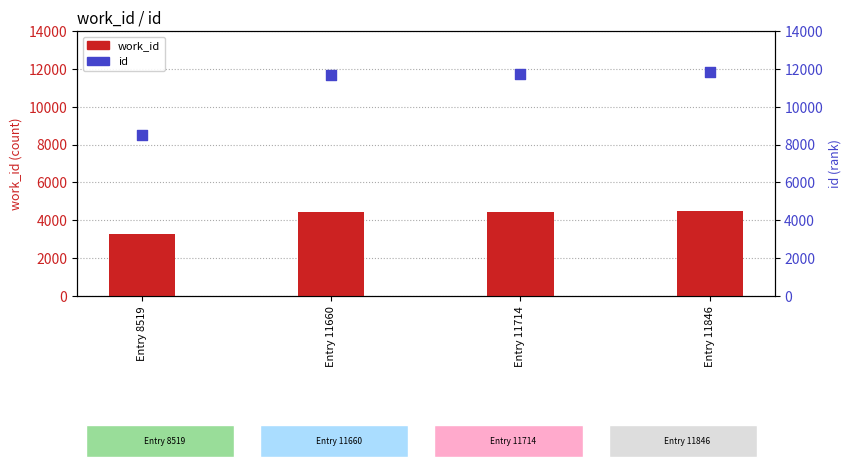

At how many categories does at least one series exceed 3454?

4